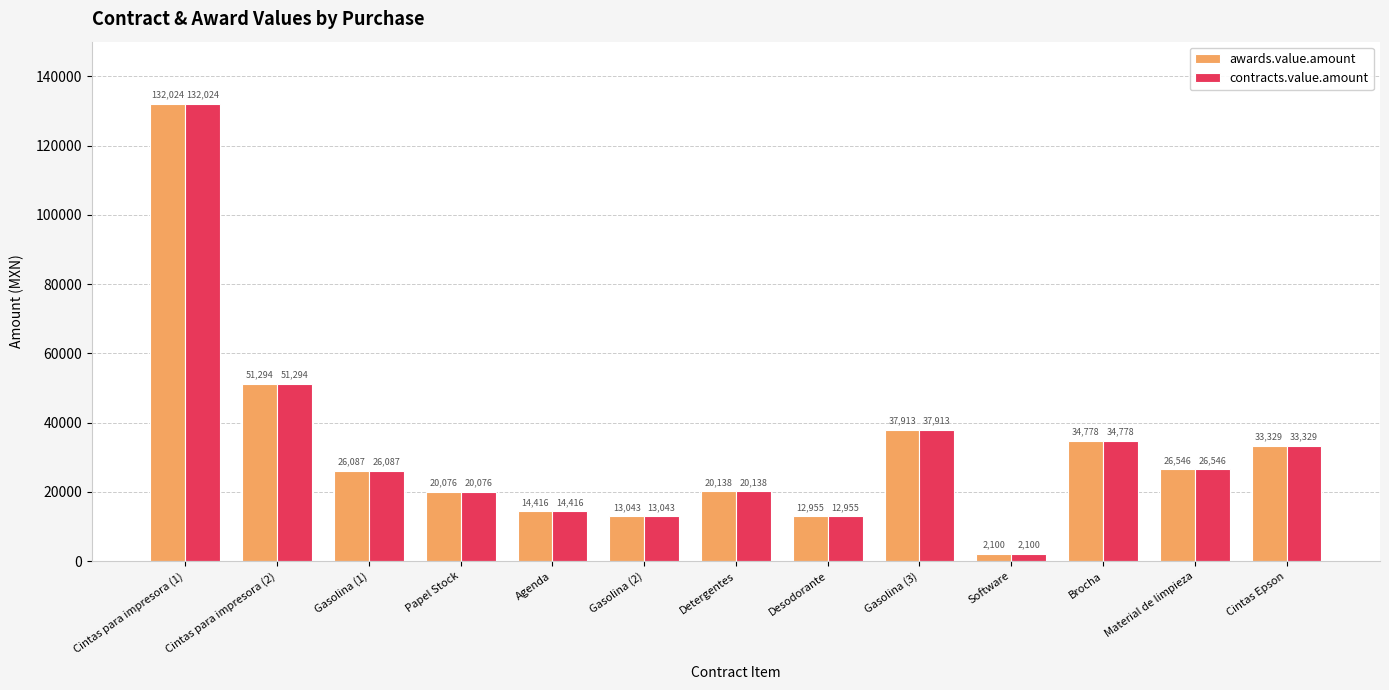

How many data points in contracts.value.amount are less than 26086?

6